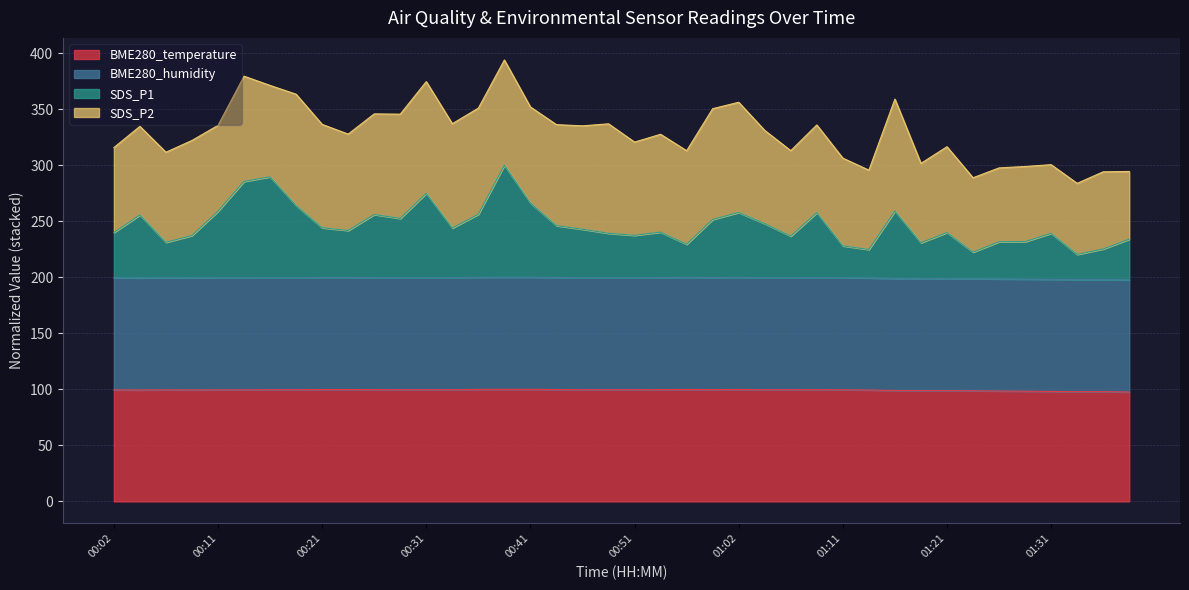

How many interior local valleys does the BME280_temperature series have?

3